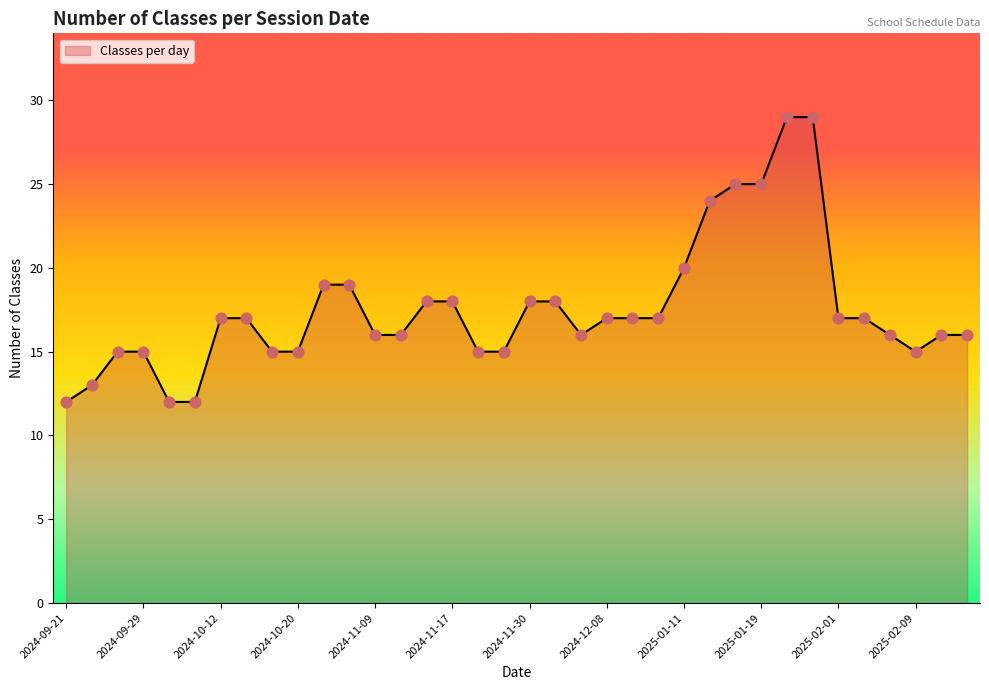

What is the minimum value shown in the chart?

12